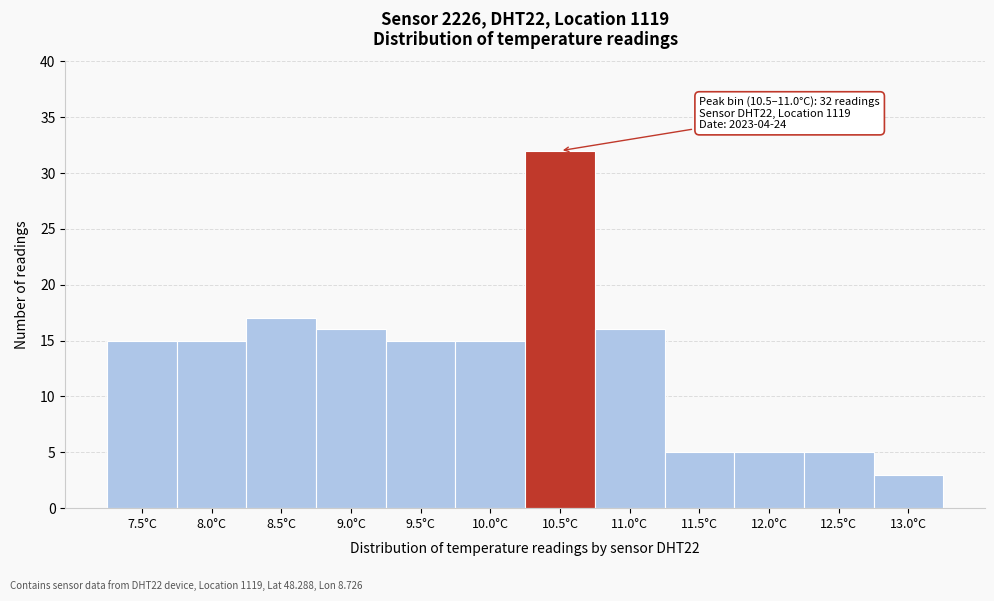

Reading left to right, what are all the values shown in this chart?

15	15	17	16	15	15	32	16	5	5	5	3